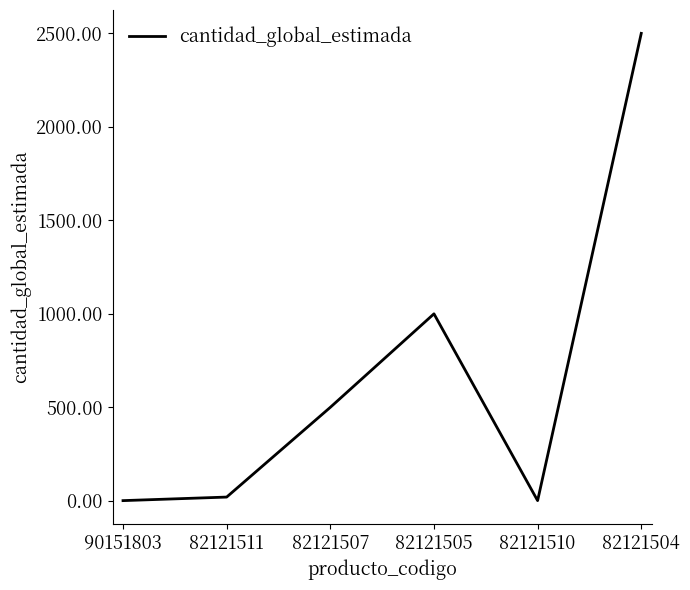

Approximately how many times larger is the value at 82121505 compared to 82121507?

2.0